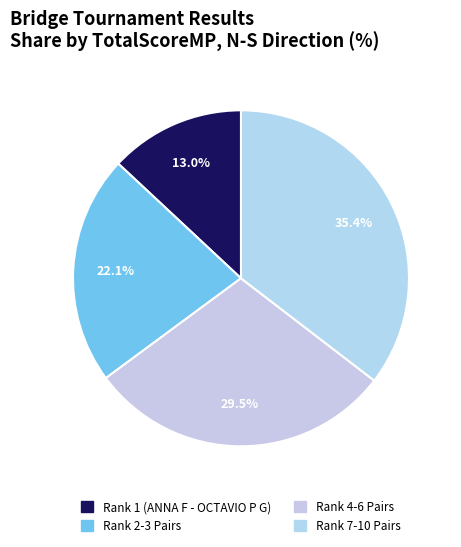

To the nearest percent, what is the difference between the largest and smallest slice percentages?

22%